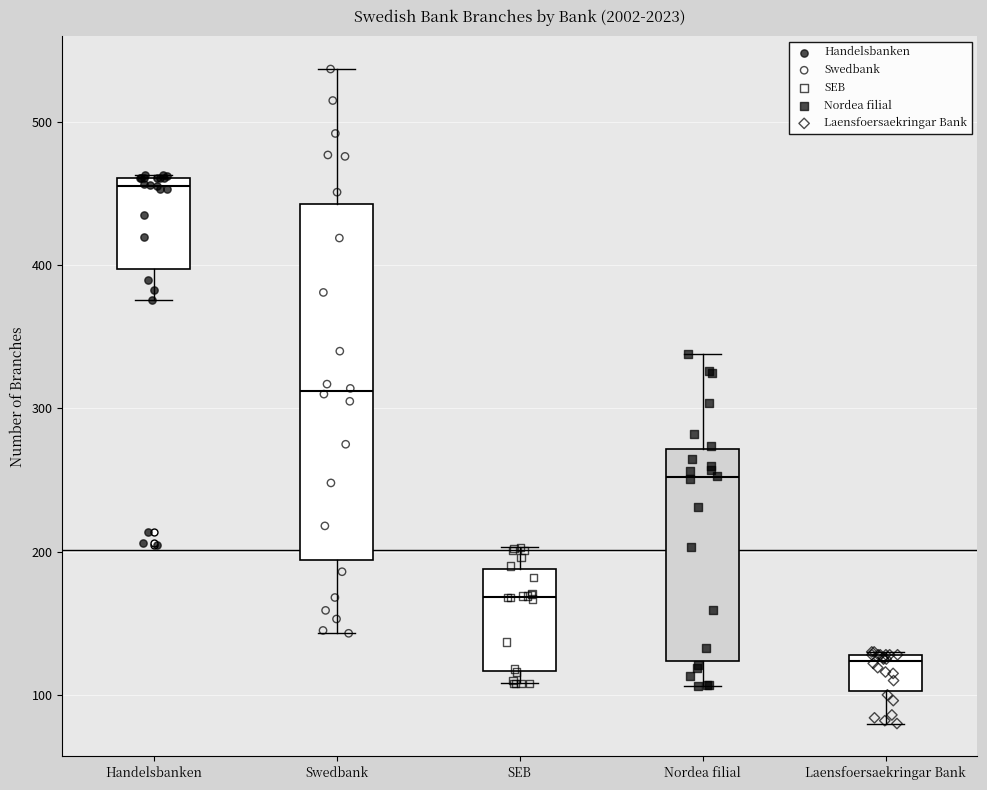

Which box is the tallest, from its lower edge to its upper edge?

Swedbank